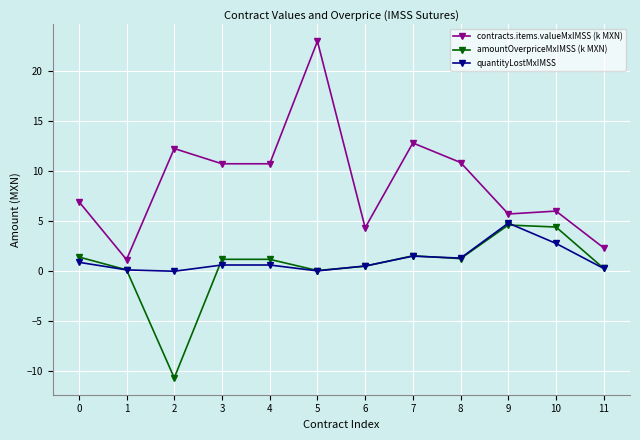

True or false: amountOverpriceMxIMSS (k MXN) has more than 0 points higher than both neighbors.

True